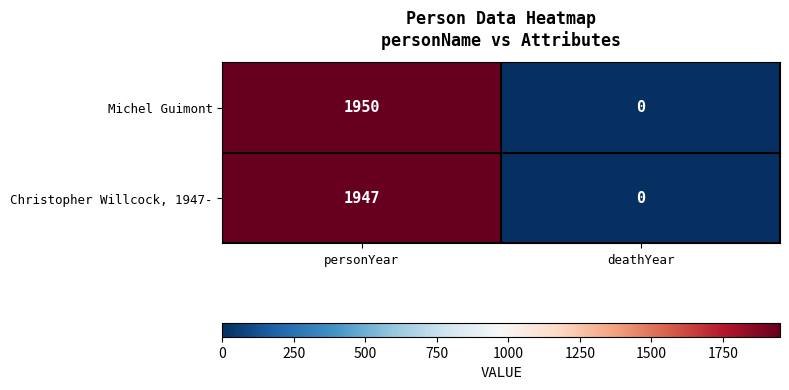

At personYear, list the series in order from smallest to largest.

Christopher Willcock, 1947-, Michel Guimont